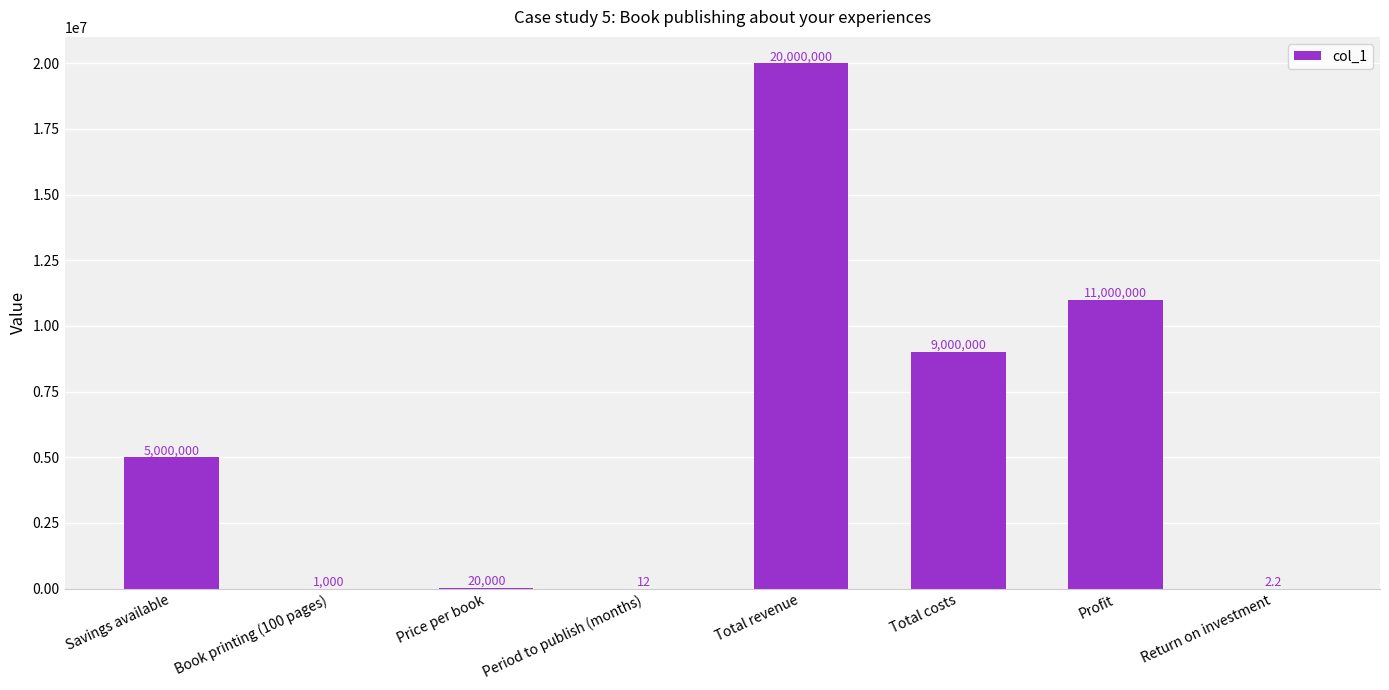

What is the approximate value at Period to publish (months)?

12.0